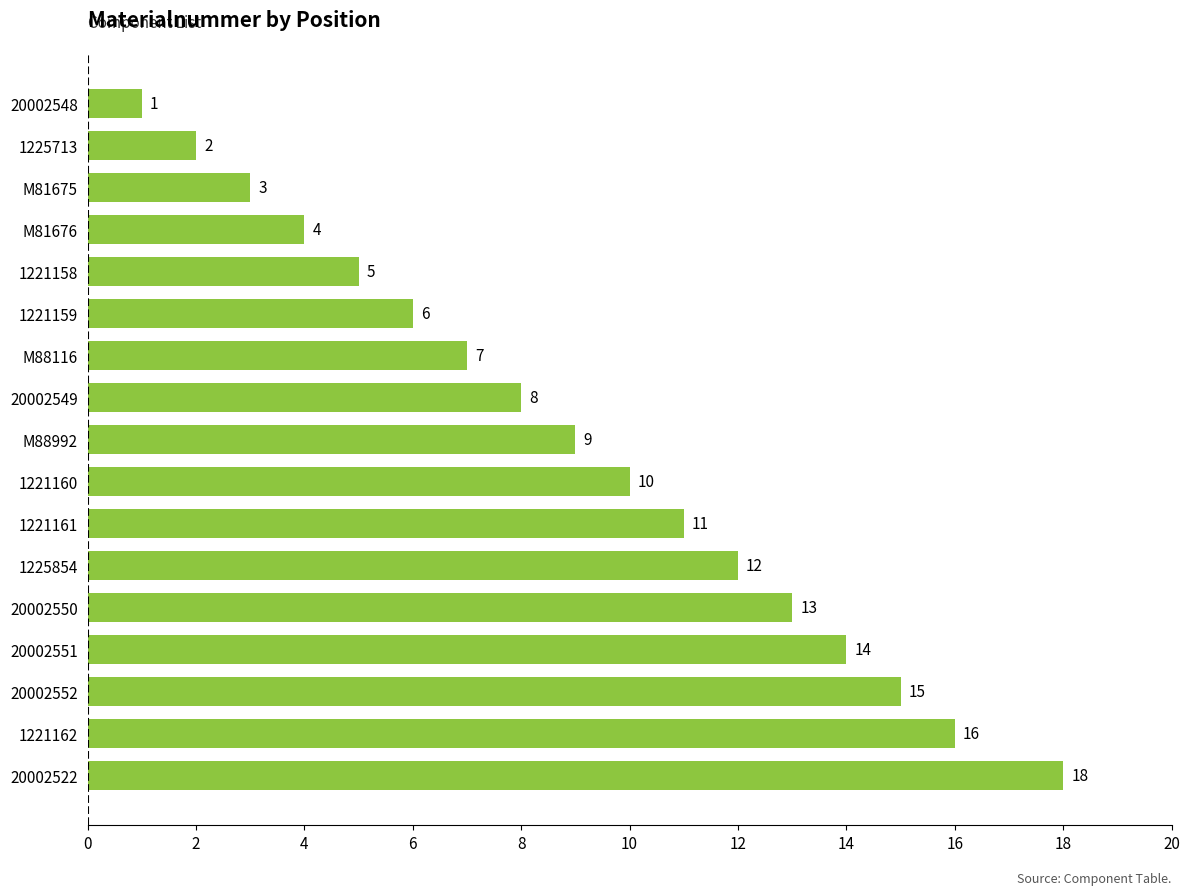

What is the average value?

9